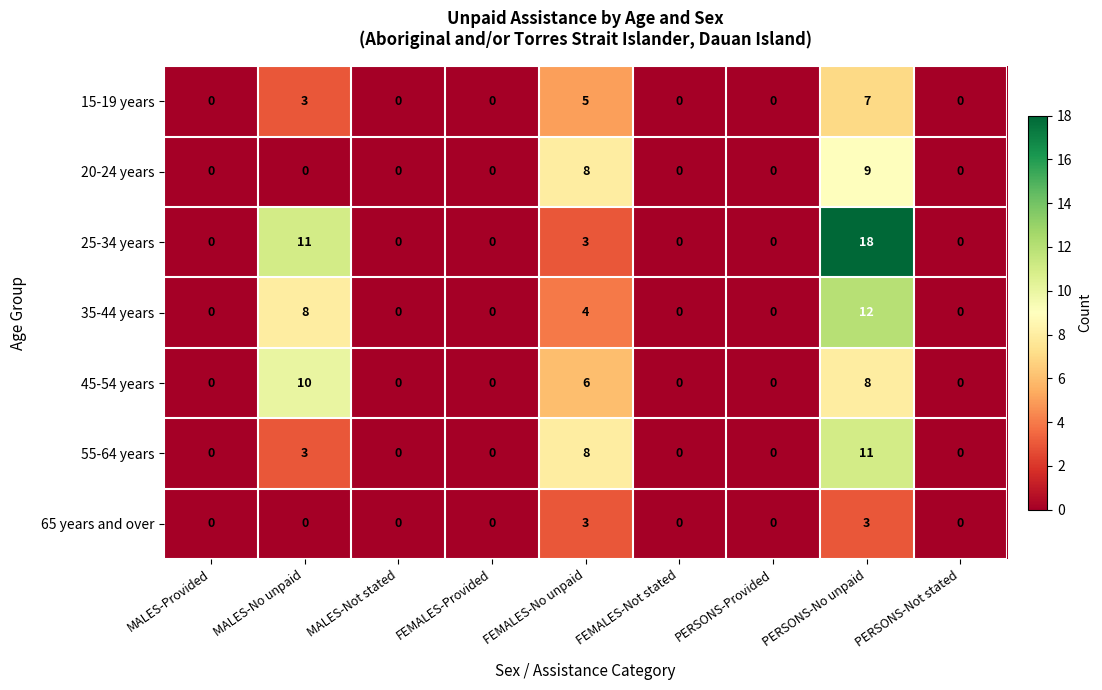

At which category is the sum across all series the highest?

PERSONS-No unpaid